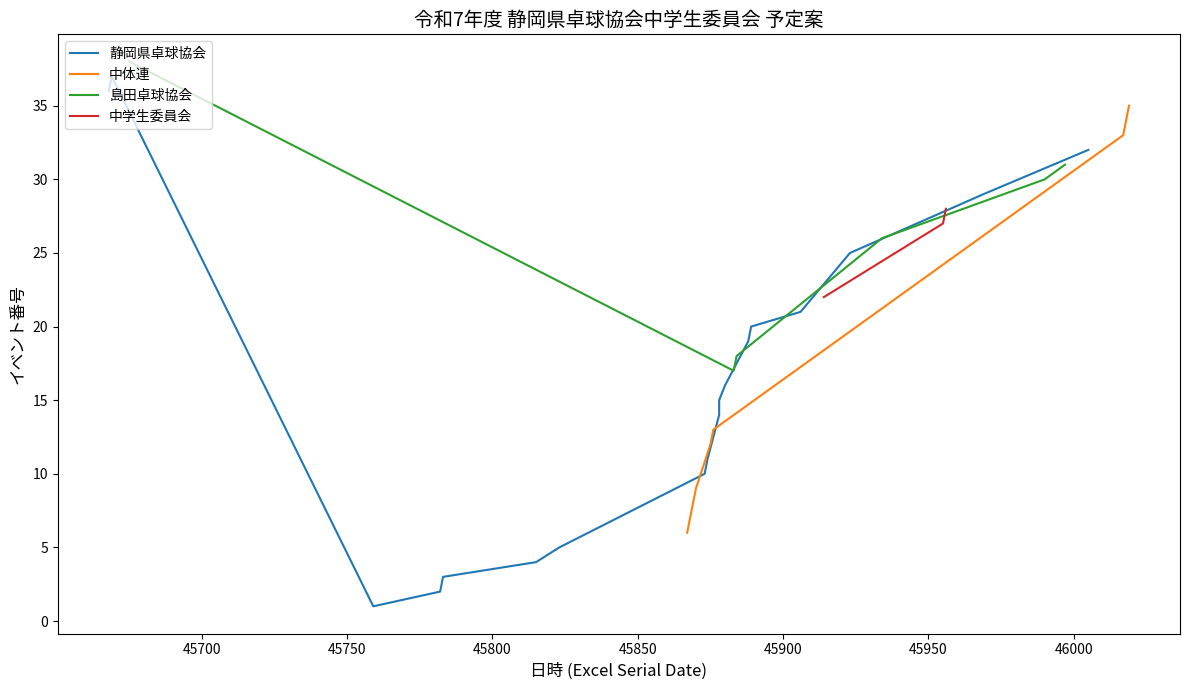

What is the lowest value of the 中体連 series?

6